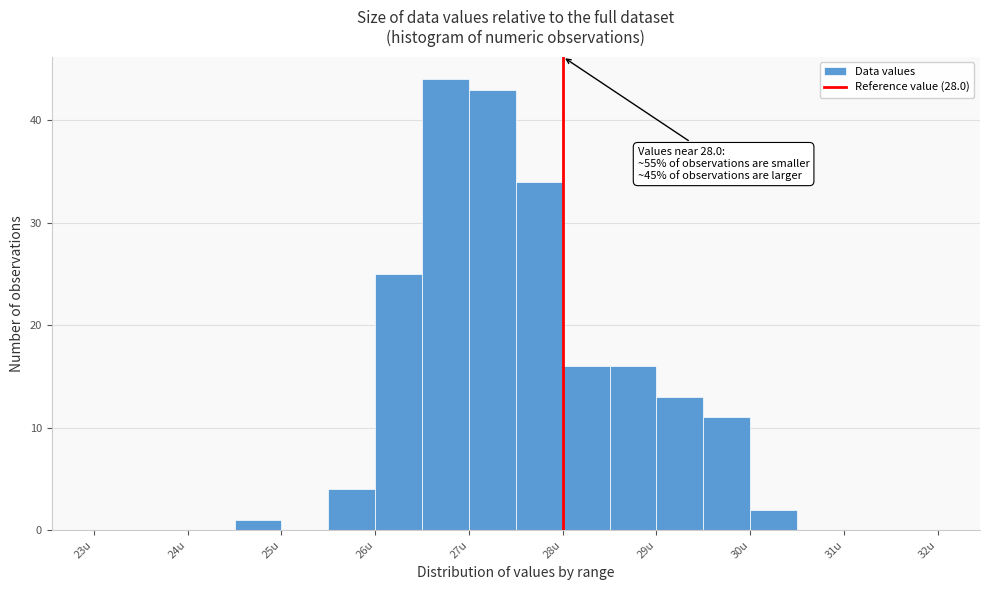

Which range on the x-axis has the tallest bar?

26.5 to 27.0